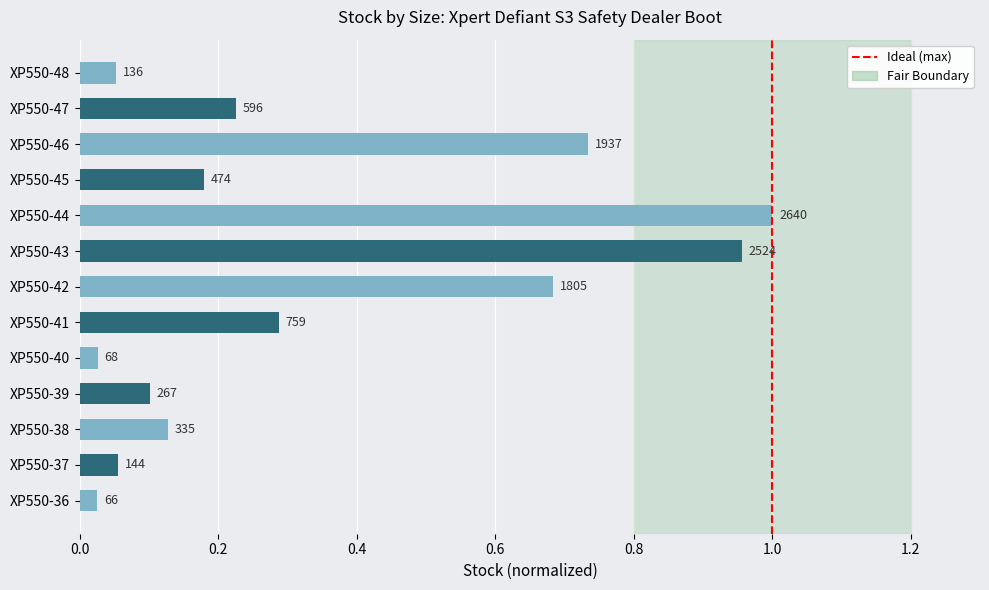

List the labels in order of value, largest first.

XP550-44, XP550-43, XP550-46, XP550-42, XP550-41, XP550-47, XP550-45, XP550-38, XP550-39, XP550-37, XP550-48, XP550-40, XP550-36